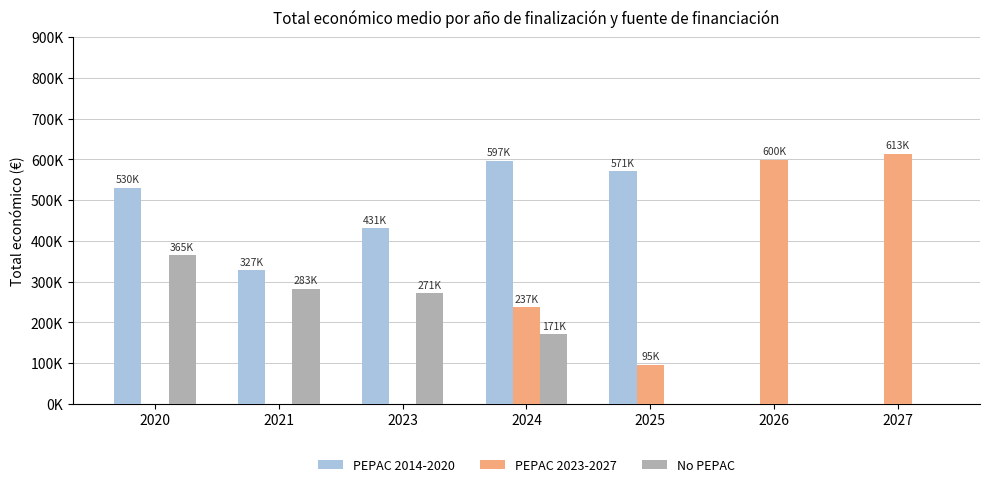

Are the bars grouped side by side (vs. stacked)?

Yes